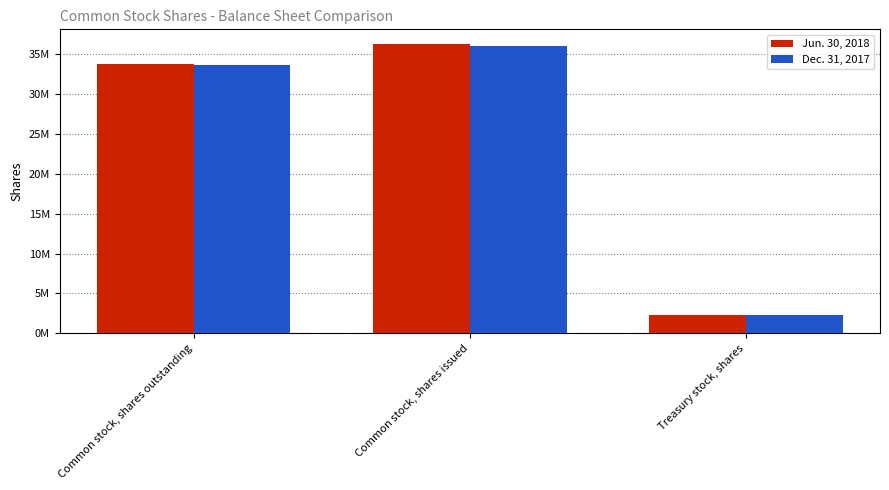

Are the bars horizontal?

No